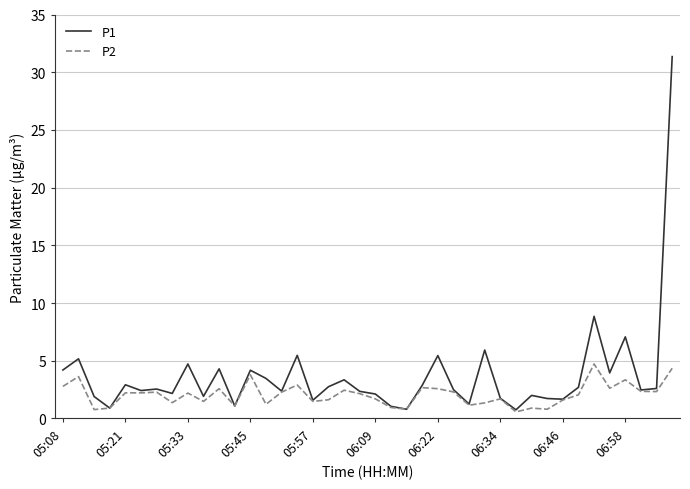

How many categories are shown in the chart?

40